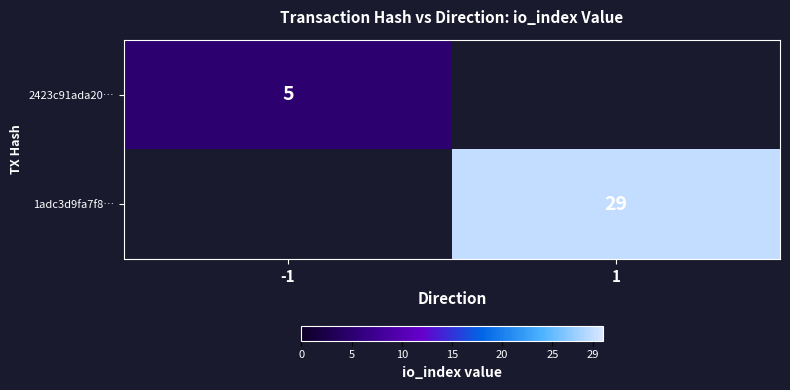

Is it true that 1adc3d9fa7f8… equals 29 at 1?

True